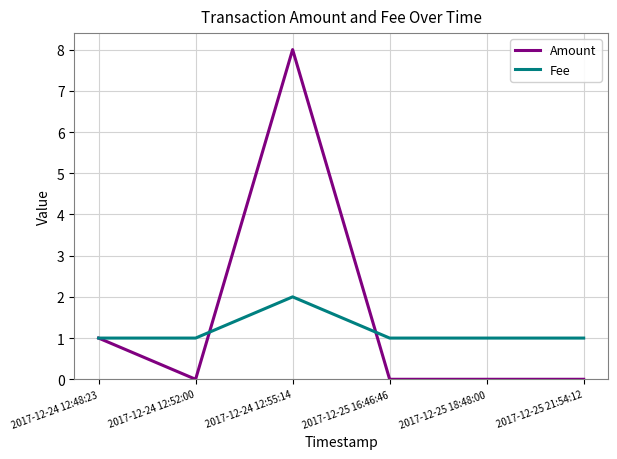

At how many categories does at least one series exceed 6?

1